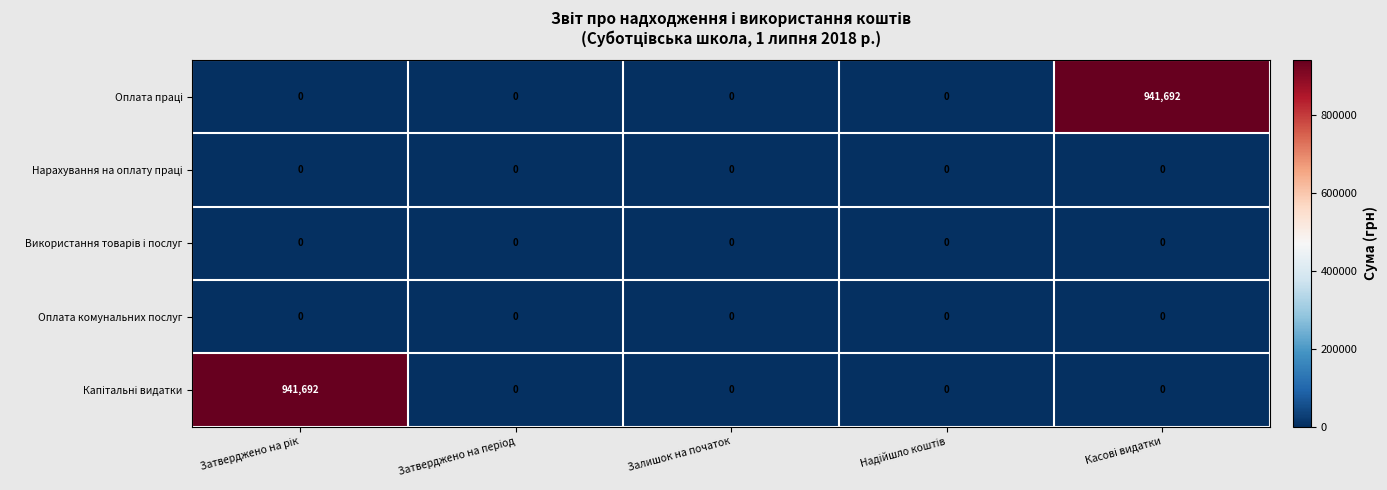

What is the greatest value displayed?

941692